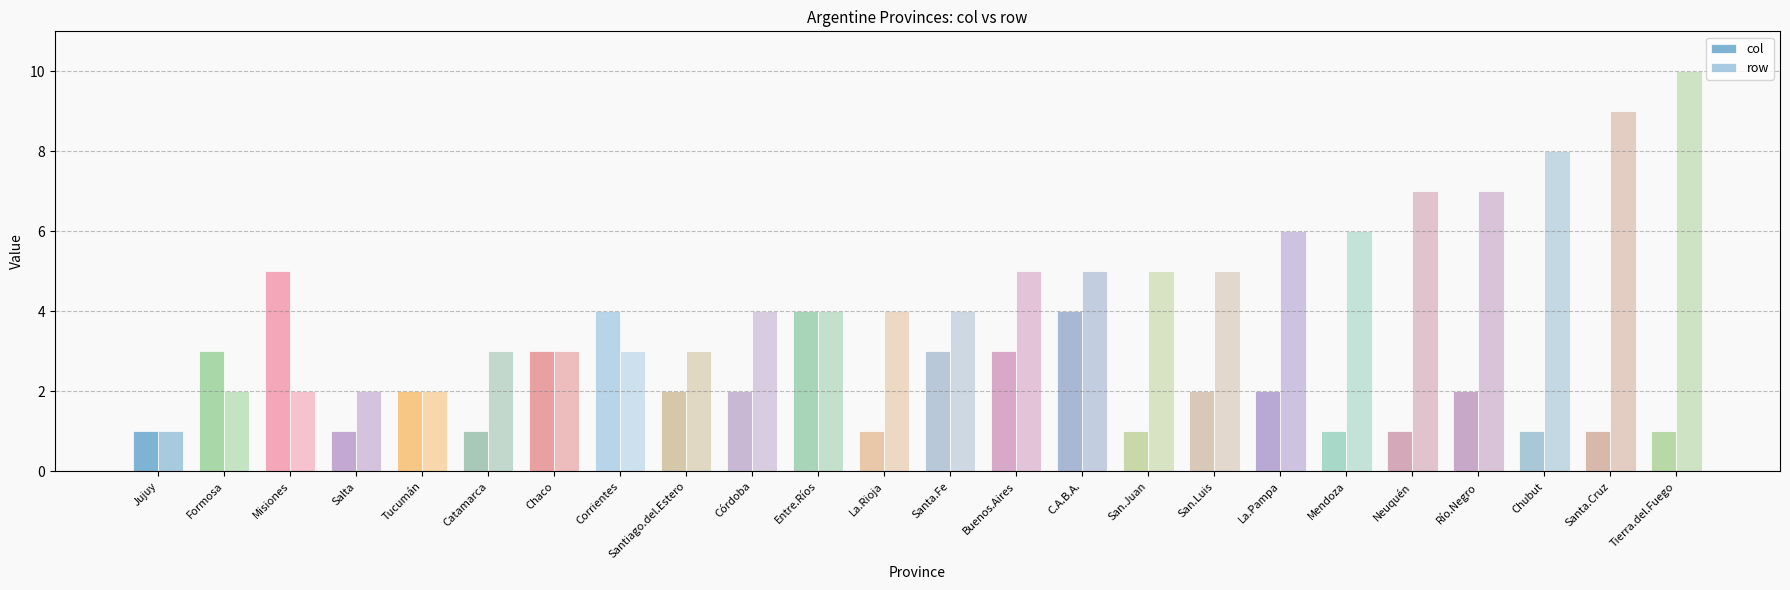

What value does the col series have at San.Luis?

2